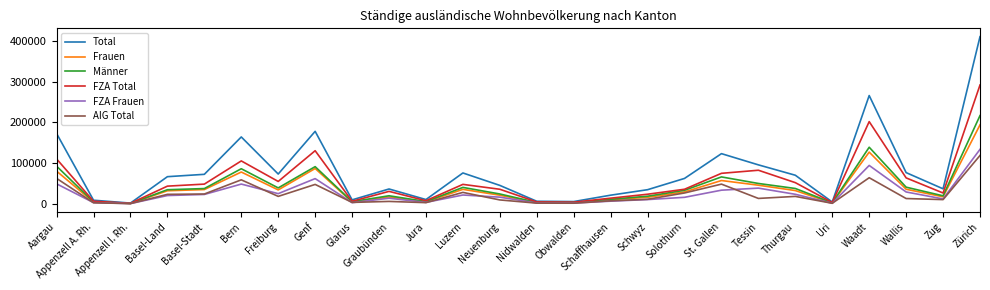

Count the number of categories in the chart.

26